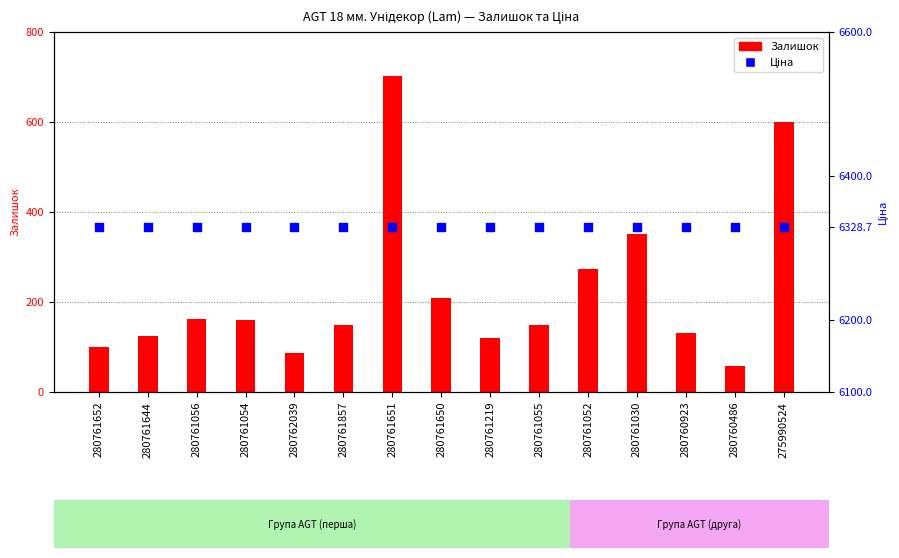

Which series has the largest total across all categories?

Ціна